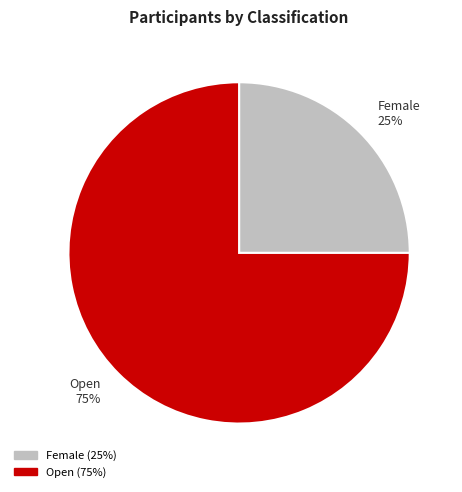

Combined, do Open 75% and Female 25% account for over 50%?

Yes